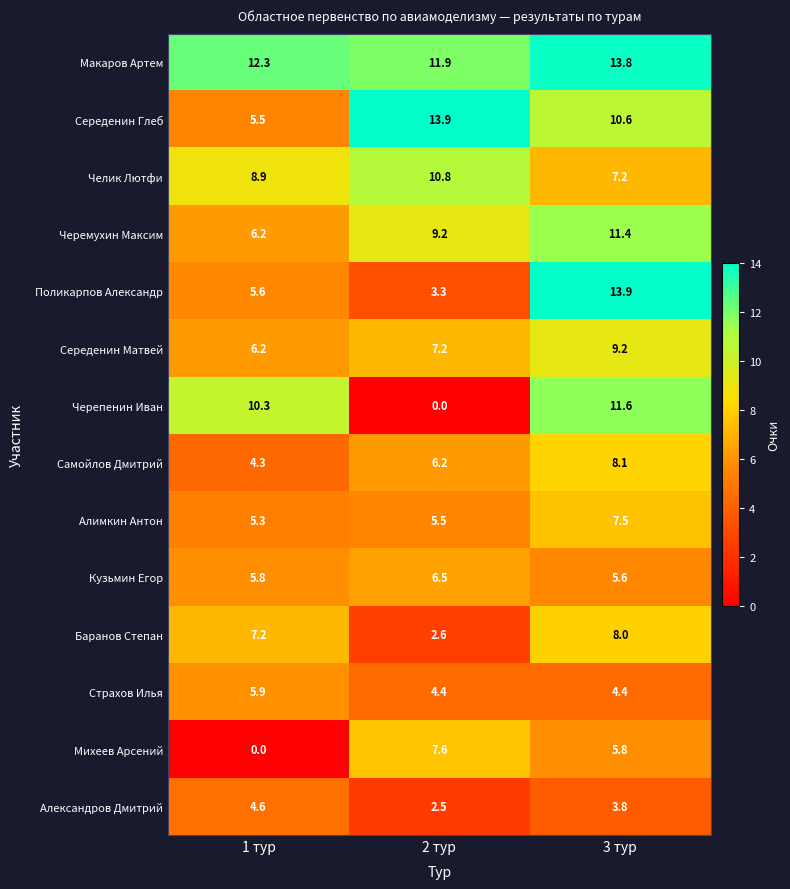

Which series has the widest spread of values?

Черепенин Иван